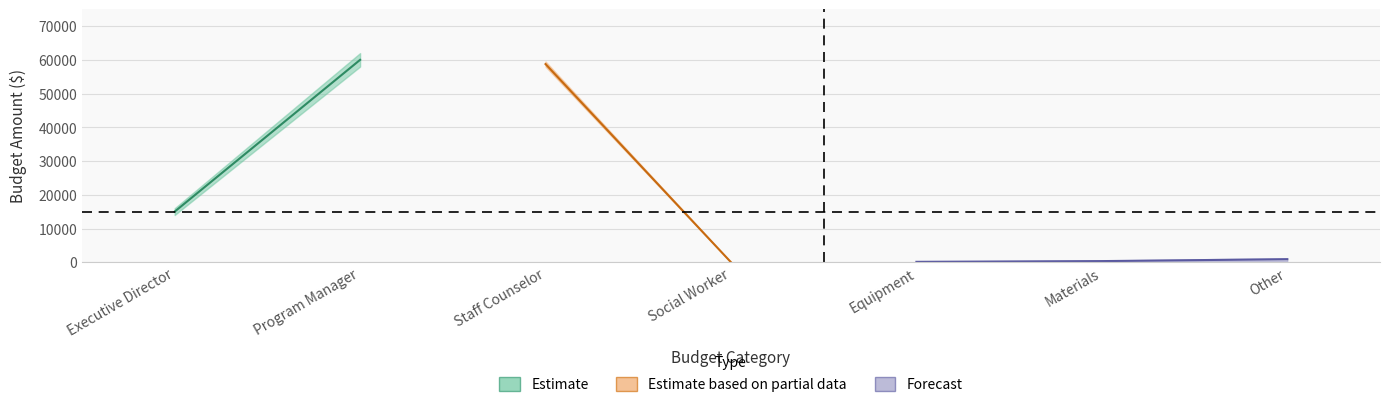

How many data points in Program Expenses are above 160?

3